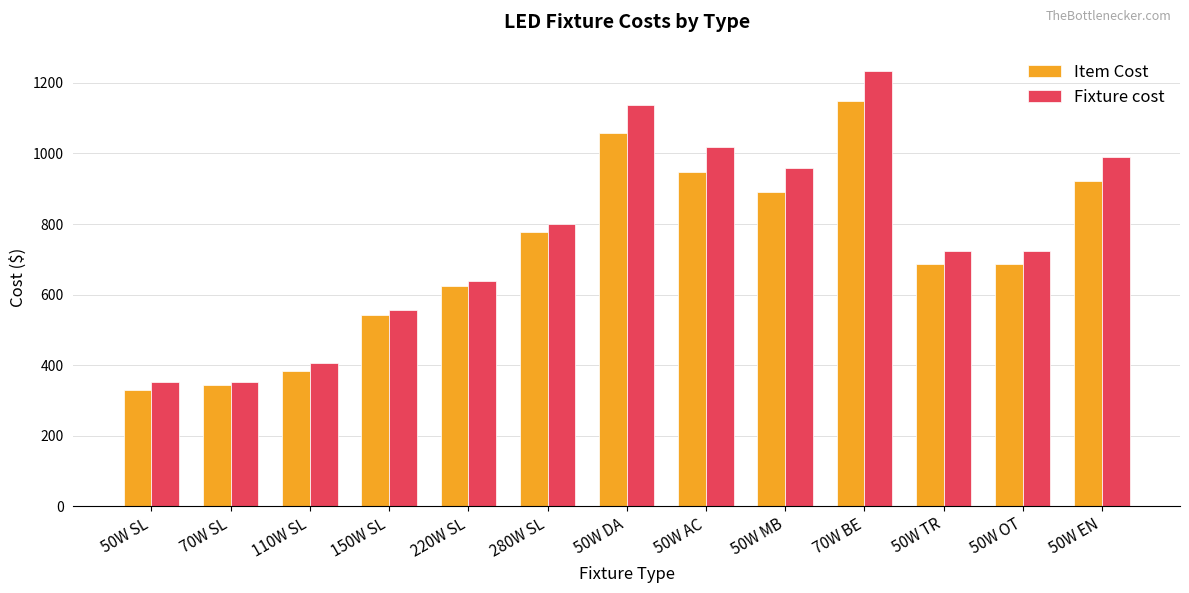

What is the difference between the maximum and second lowest values in the Item Cost series?

805.0